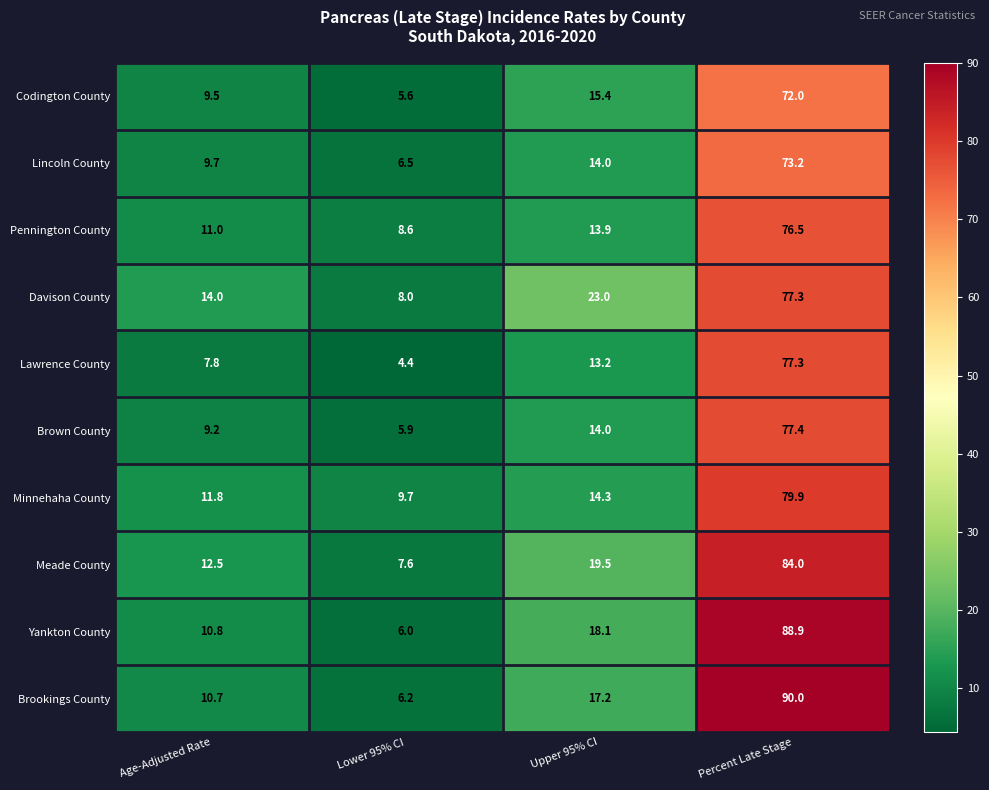

What is the difference between the highest and lowest values at Age-Adjusted Rate?

6.2